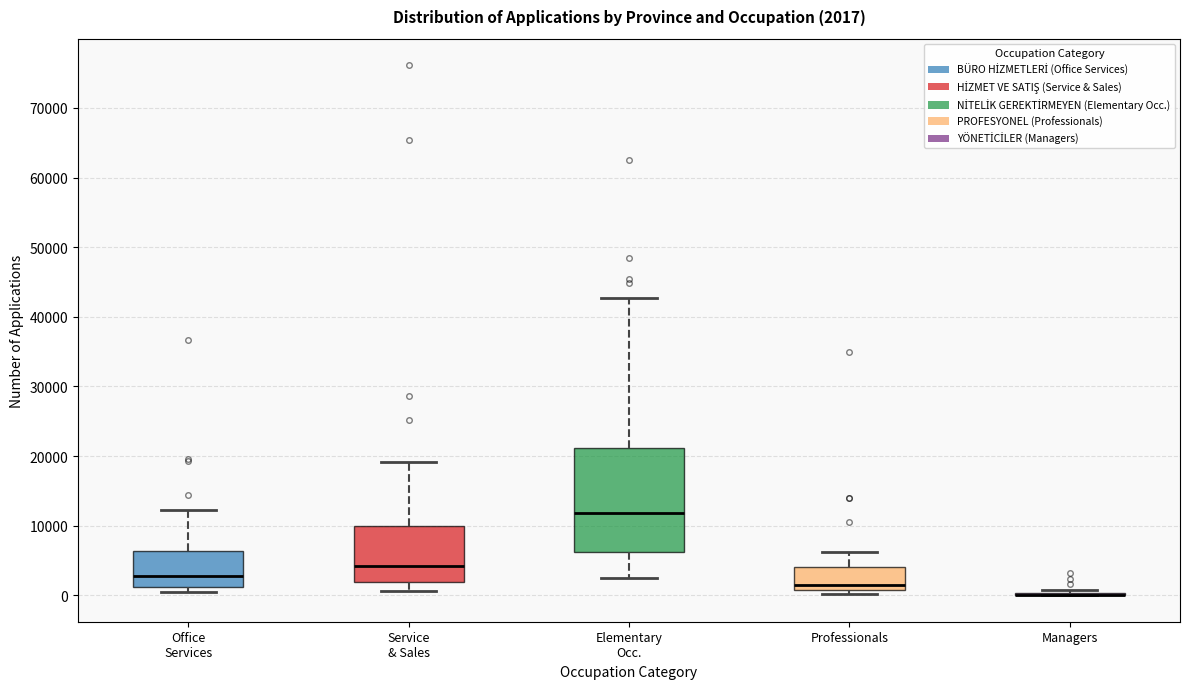

Comparing the boxes themselves (not the whiskers), which one is the tallest?

Elementary Occ.